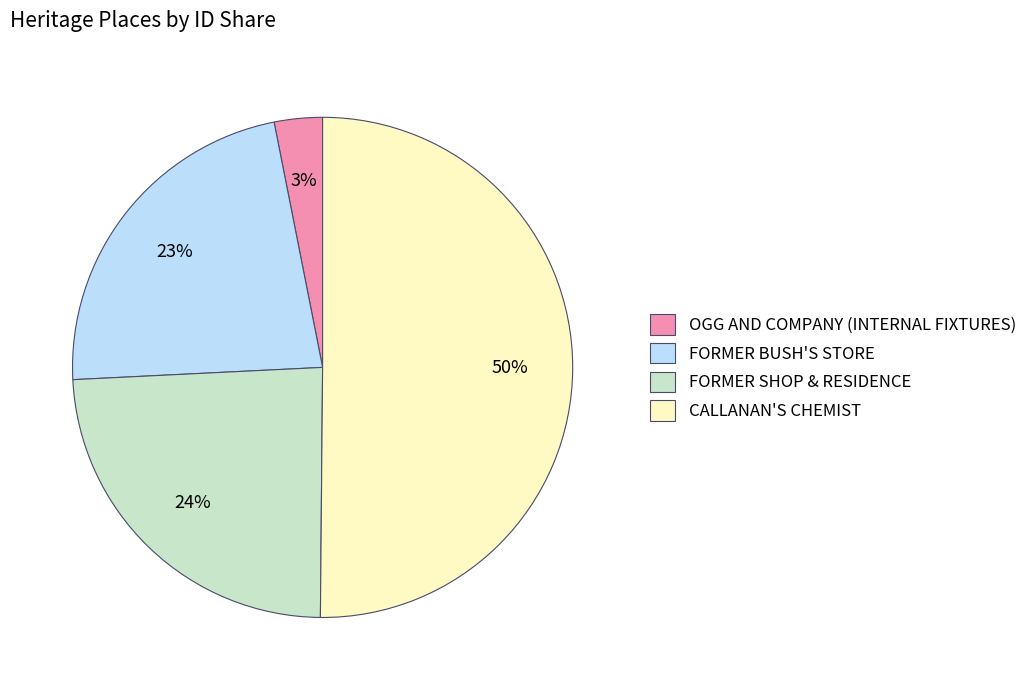

Combined, do OGG AND COMPANY (INTERNAL FIXTURES) and CALLANAN'S CHEMIST account for over 50%?

Yes